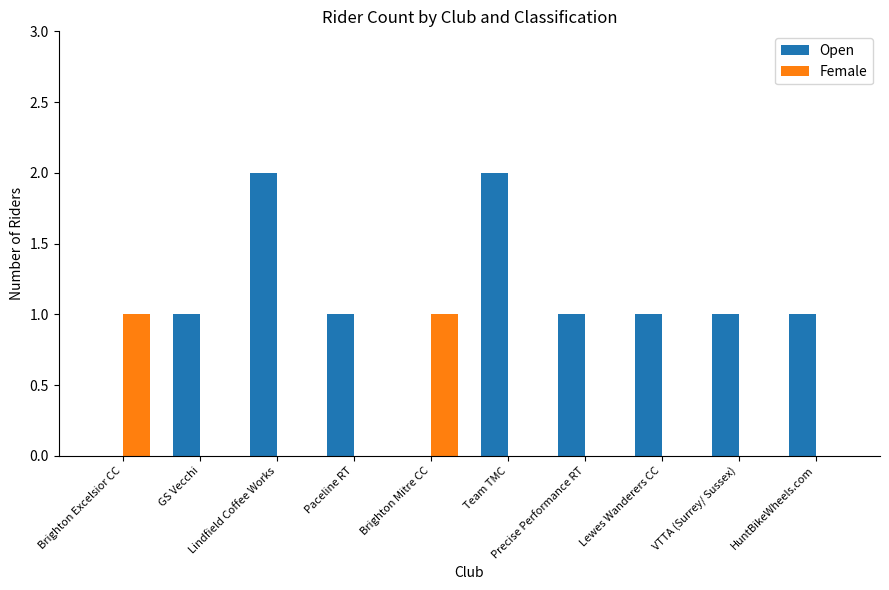

Count the number of data series in this chart.

2